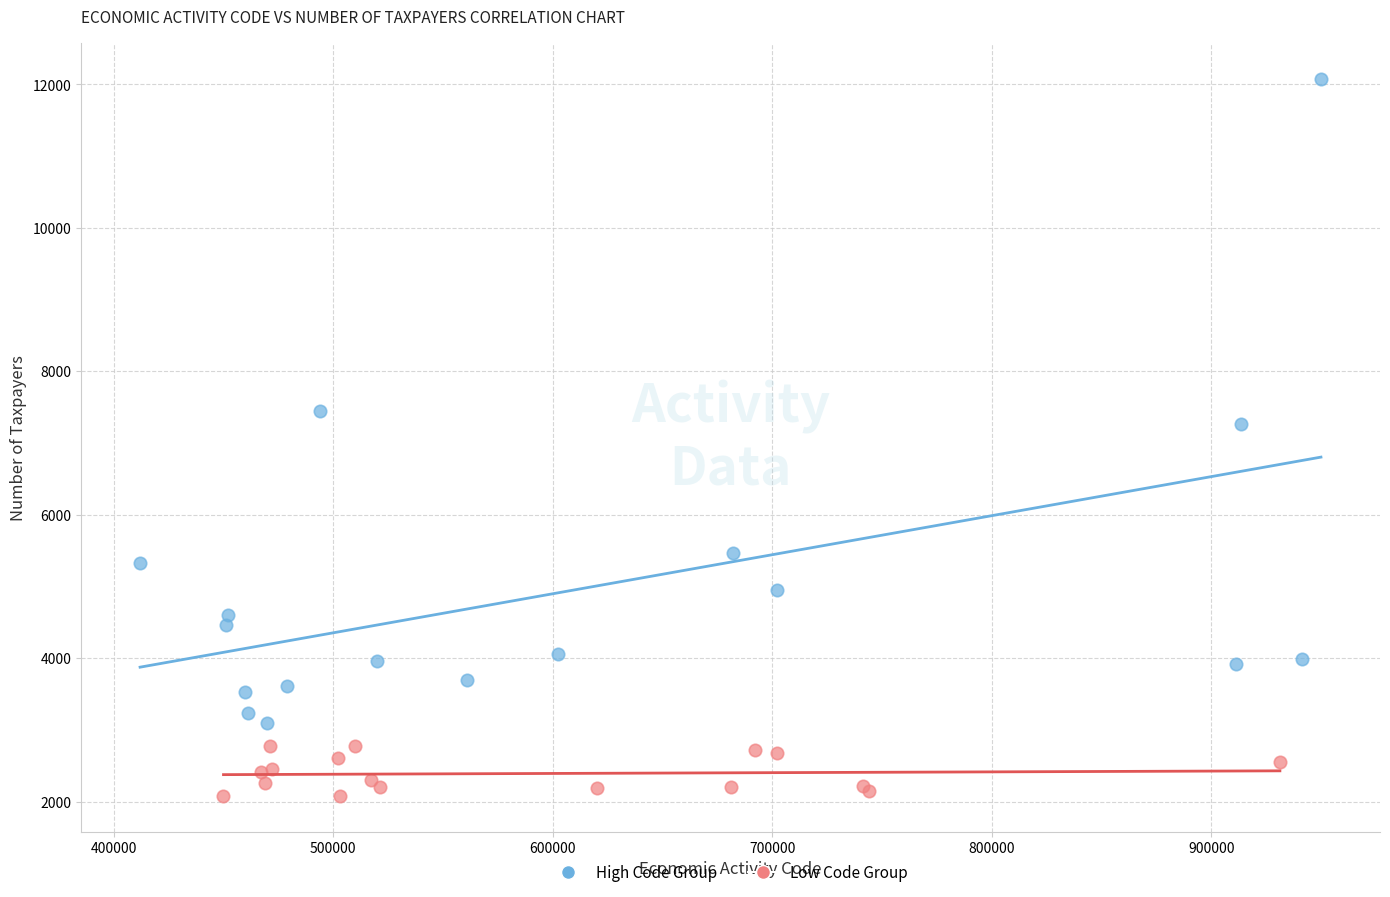

Which series has the largest Y range (max minus min)?

High Code Group